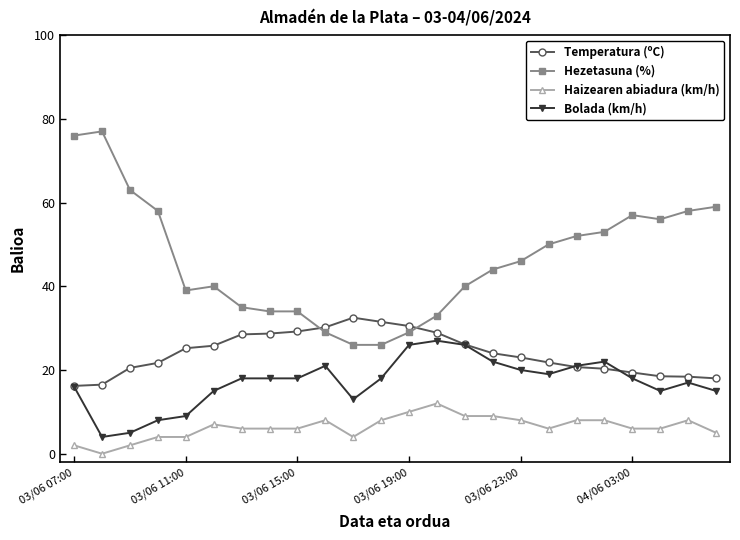

True or false: Hezetasuna (%) and Haizearen abiadura (km/h) intersect in this chart.

False